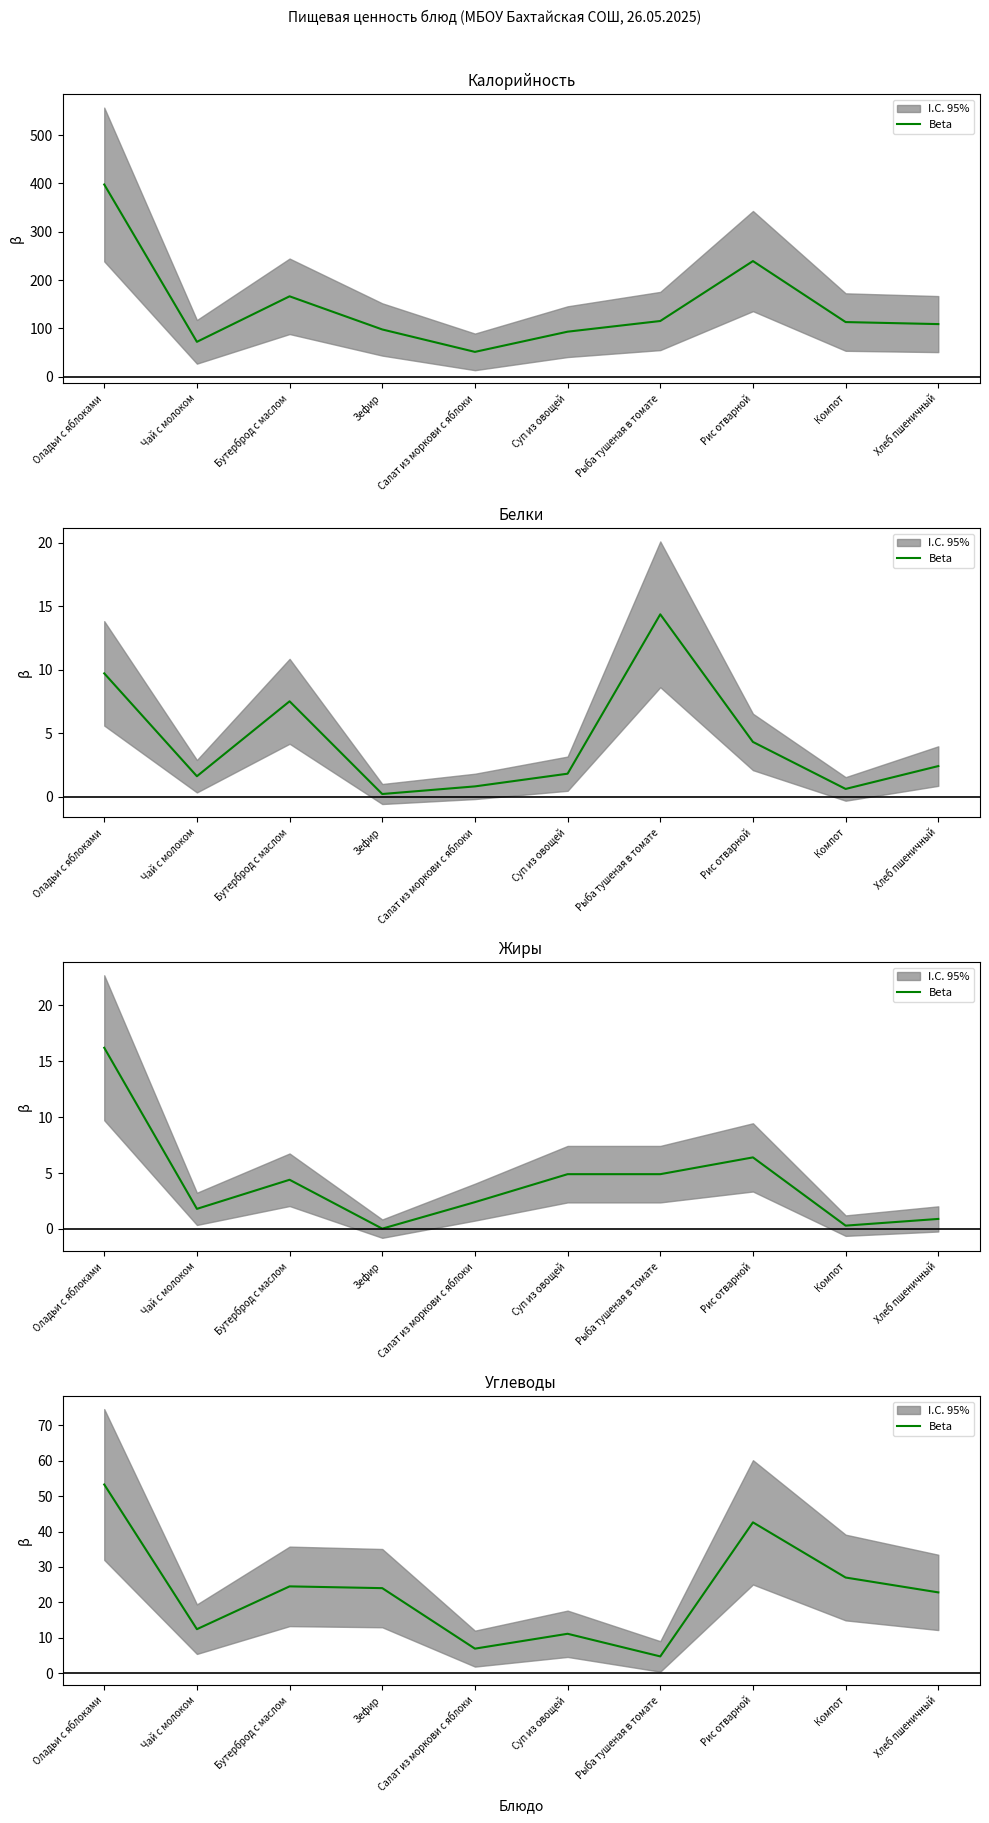

Read the value at Рыба тушеная в томате.

4.7